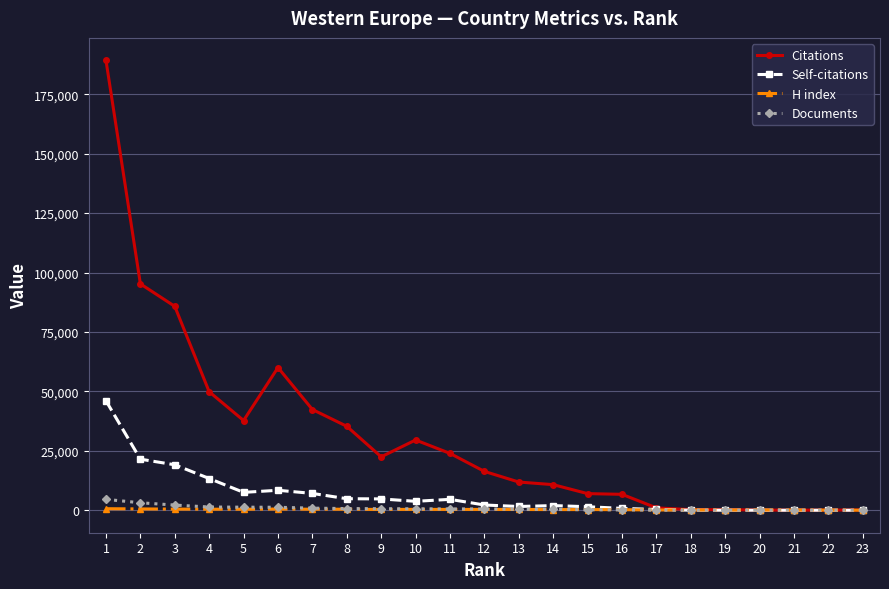

What is the maximum value for Self-citations?

46033